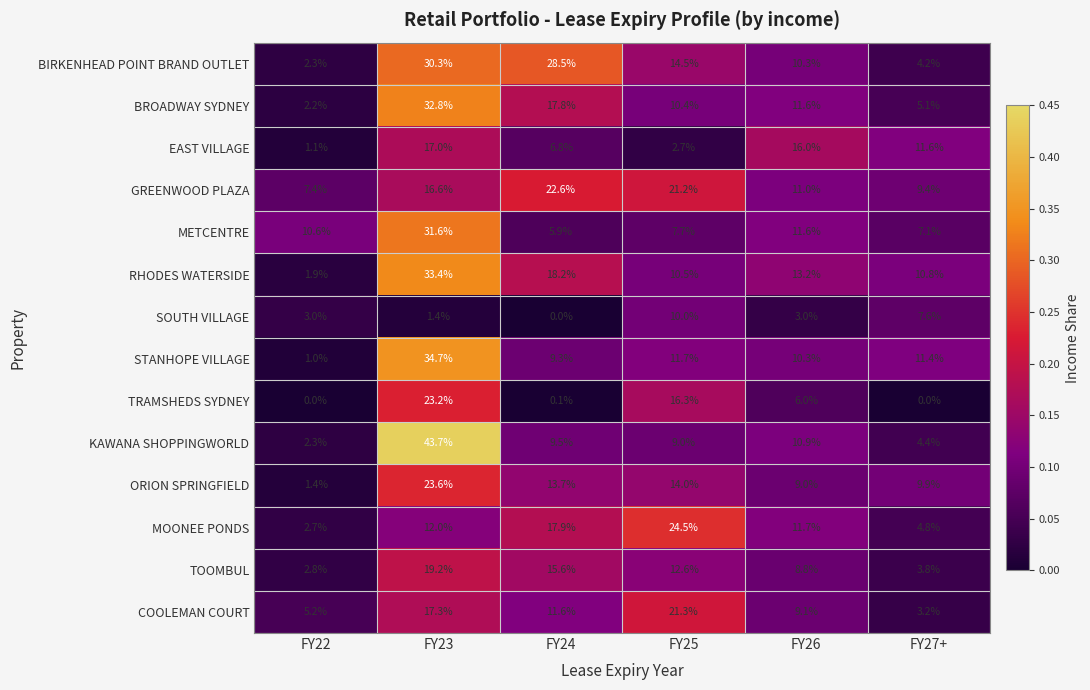

At FY27+, list the series in order from smallest to largest.

TRAMSHEDS SYDNEY, COOLEMAN COURT, TOOMBUL, BIRKENHEAD POINT BRAND OUTLET, KAWANA SHOPPINGWORLD, MOONEE PONDS, BROADWAY SYDNEY, METCENTRE, SOUTH VILLAGE, GREENWOOD PLAZA, ORION SPRINGFIELD, RHODES WATERSIDE, STANHOPE VILLAGE, EAST VILLAGE